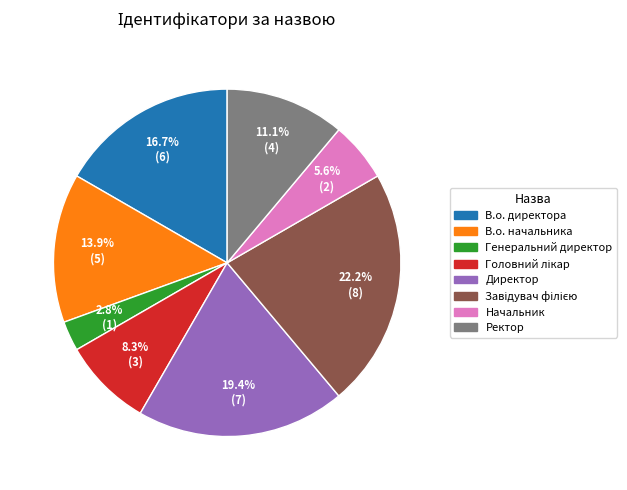

Which has a higher value, Начальник or В.о. начальника?

В.о. начальника